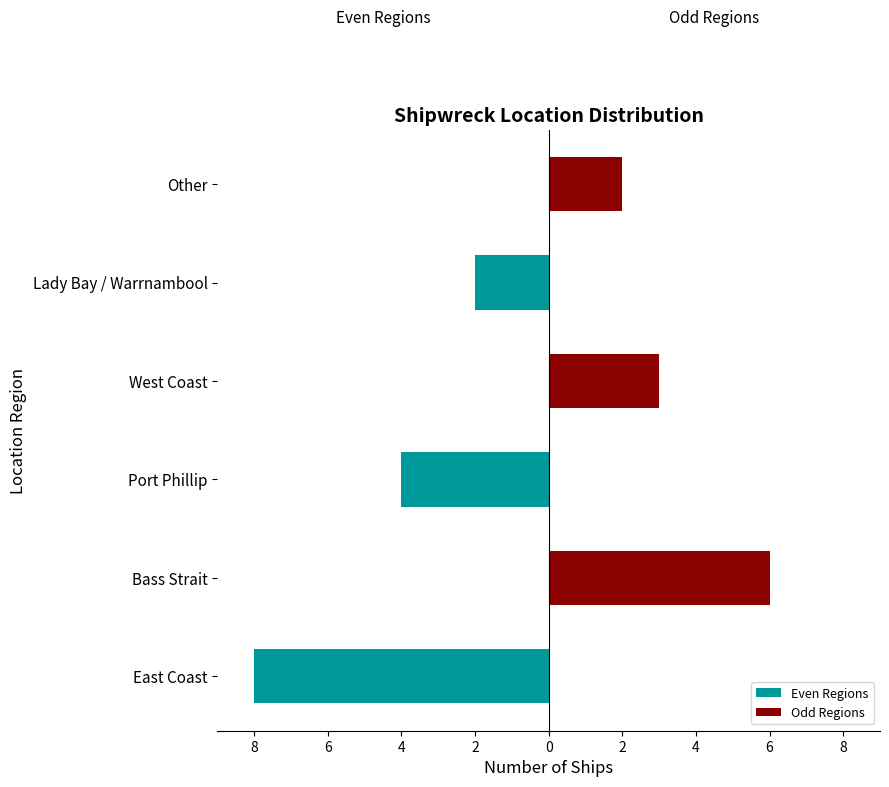

Are the bars grouped side by side (vs. stacked)?

Yes